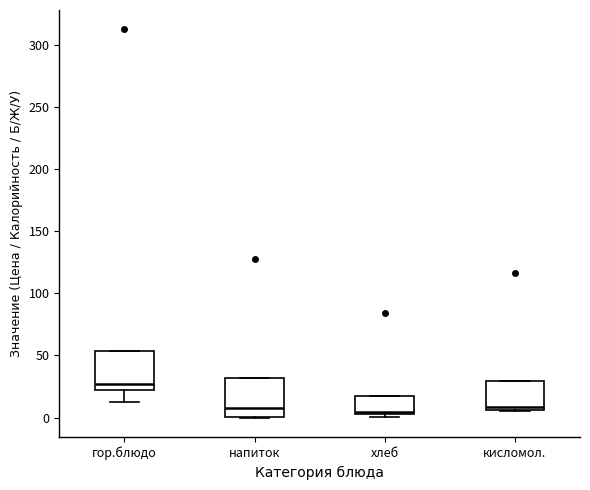

Where is the lower edge of the box for гор.блюдо on the y-axis? The values are not printed on the chart, so give them approximately, as read against the axis.

20